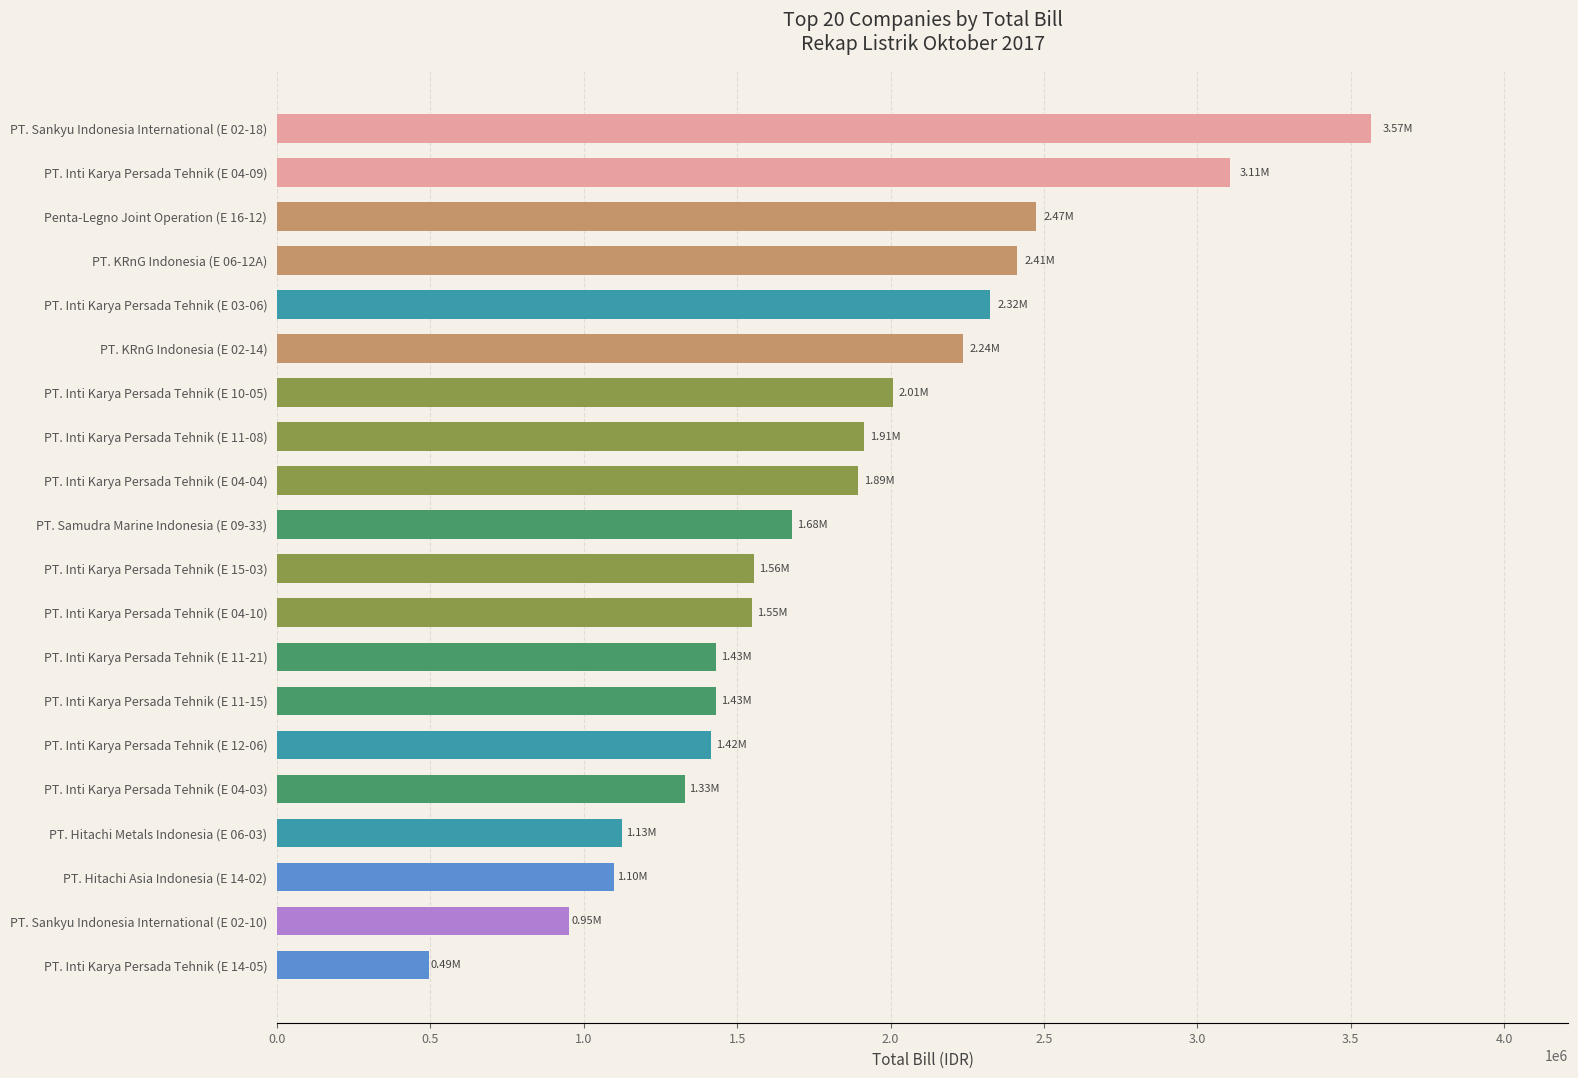

What is the sum of all values?

35995743.9